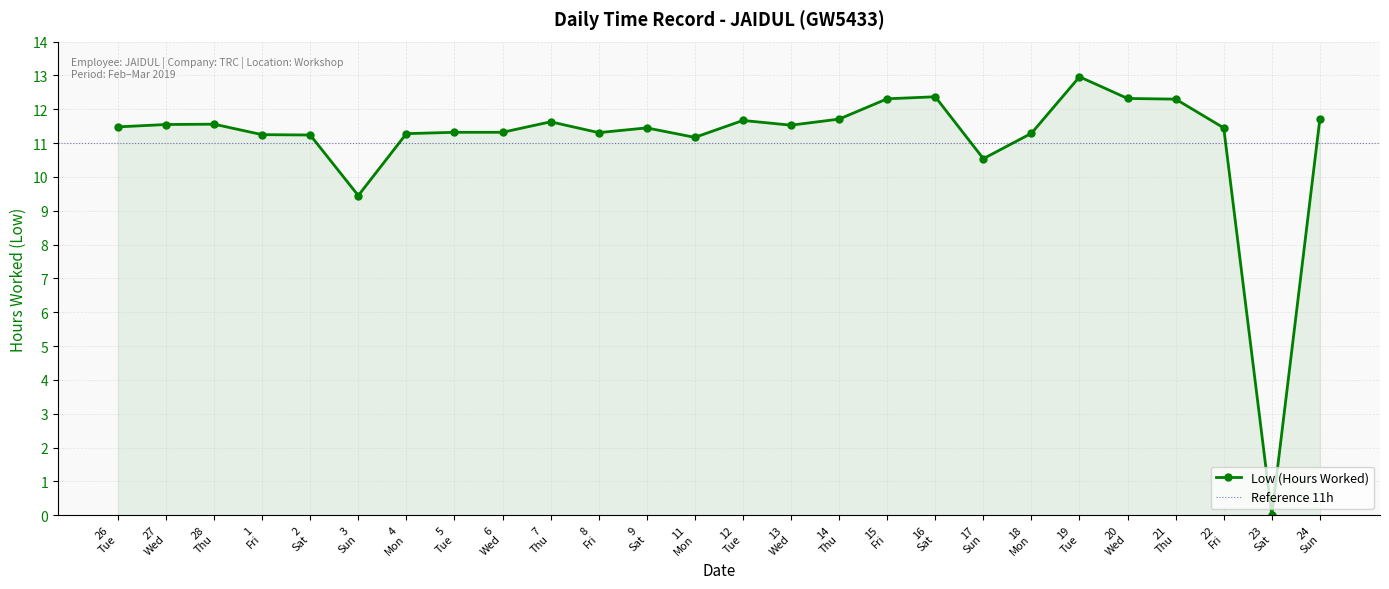

How many points are lower than both their immediate neighbors (excluding endpoints)?

6